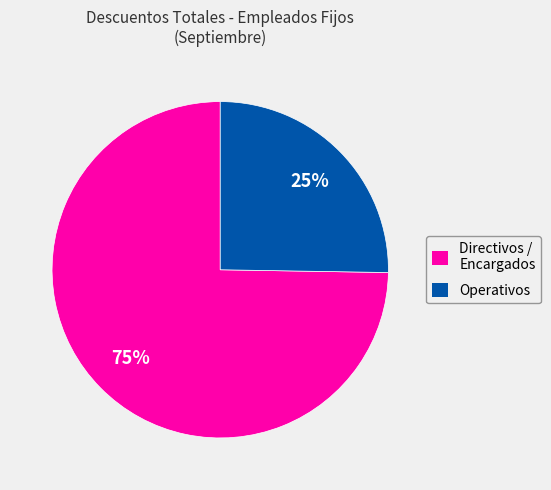

To the nearest percent, what percentage of the pie is Operativos?

25%